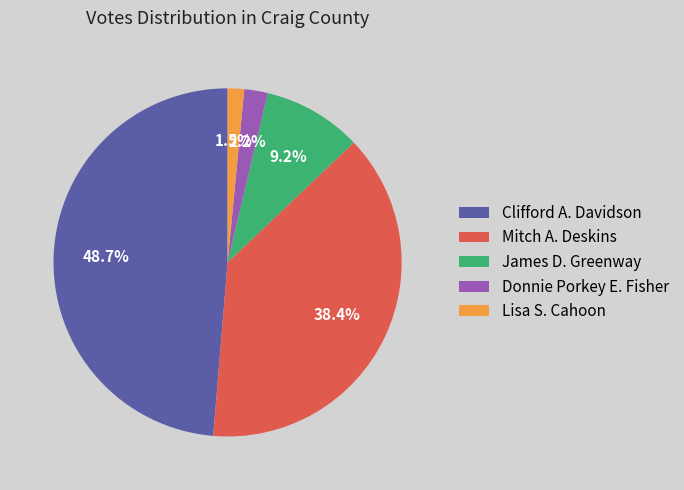

To the nearest percent, what is the combined percentage of Lisa S. Cahoon and Donnie Porkey E. Fisher?

4%